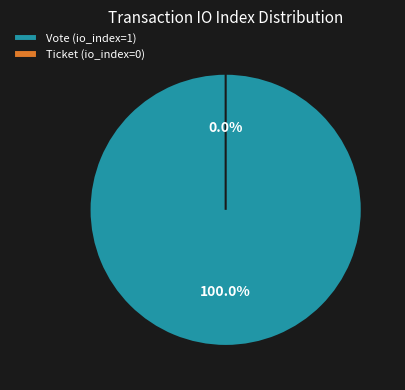

To the nearest percent, what is the difference between the largest and smallest slice percentages?

100%